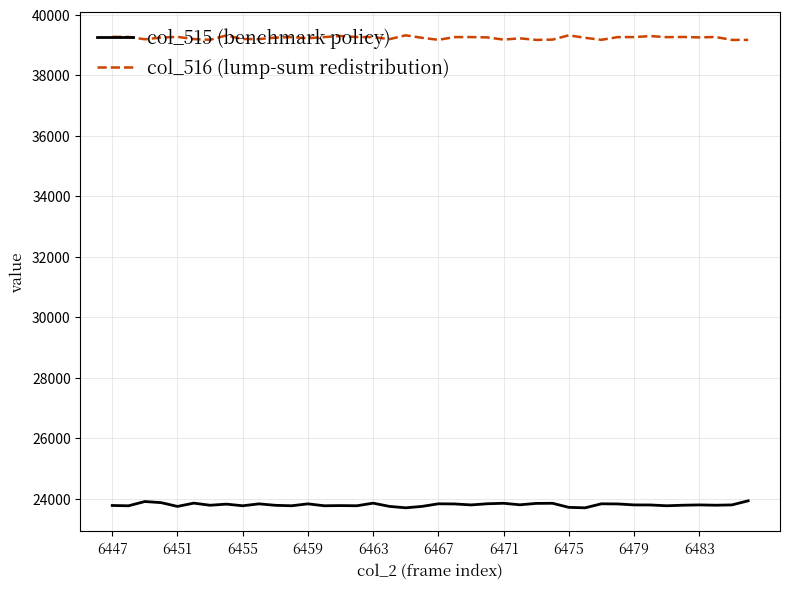

Rank the series by their maximum value, from highest to lowest.

col_516 (lump-sum redistribution), col_515 (benchmark policy)